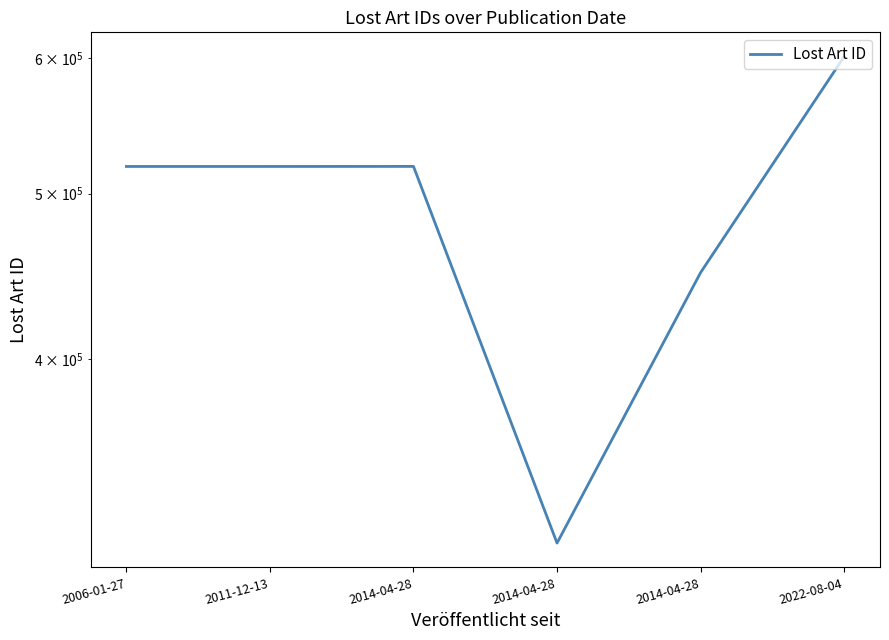

What is the change in value from 2006-01-27 to 2022-08-04?

+82578